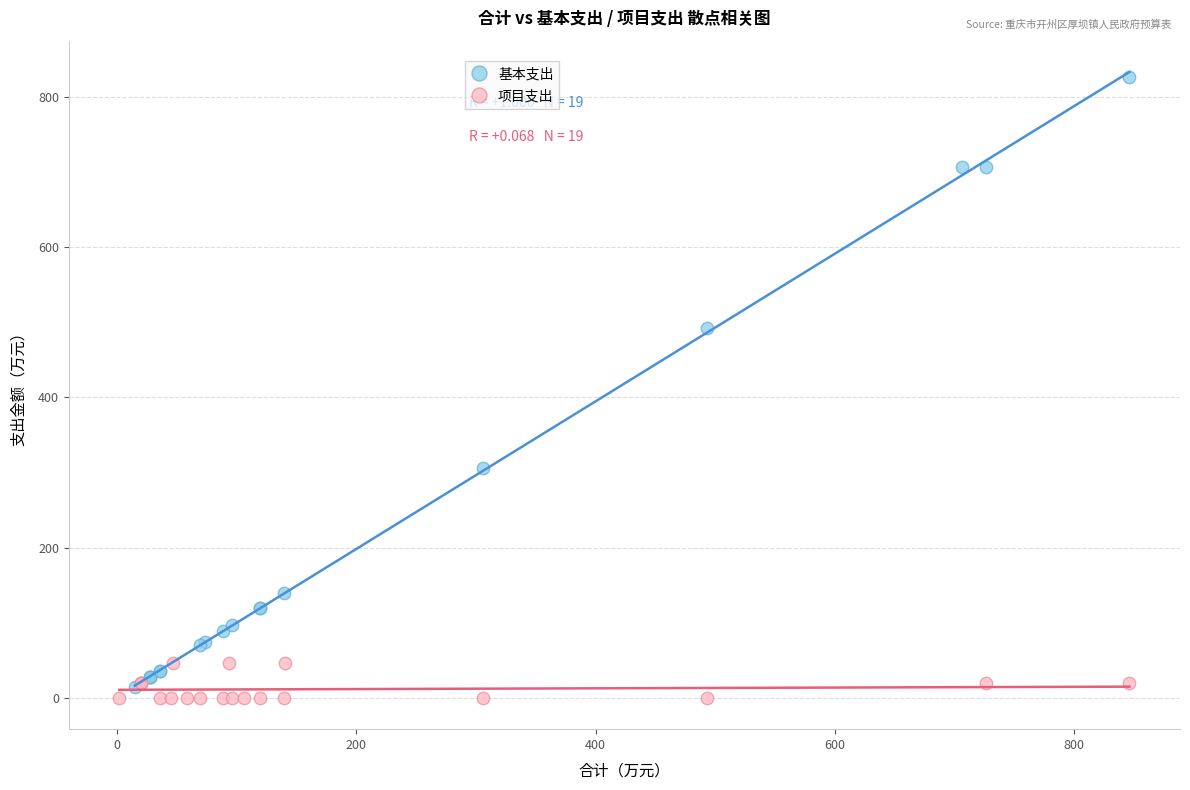

Which series reaches the maximum Y coordinate?

基本支出